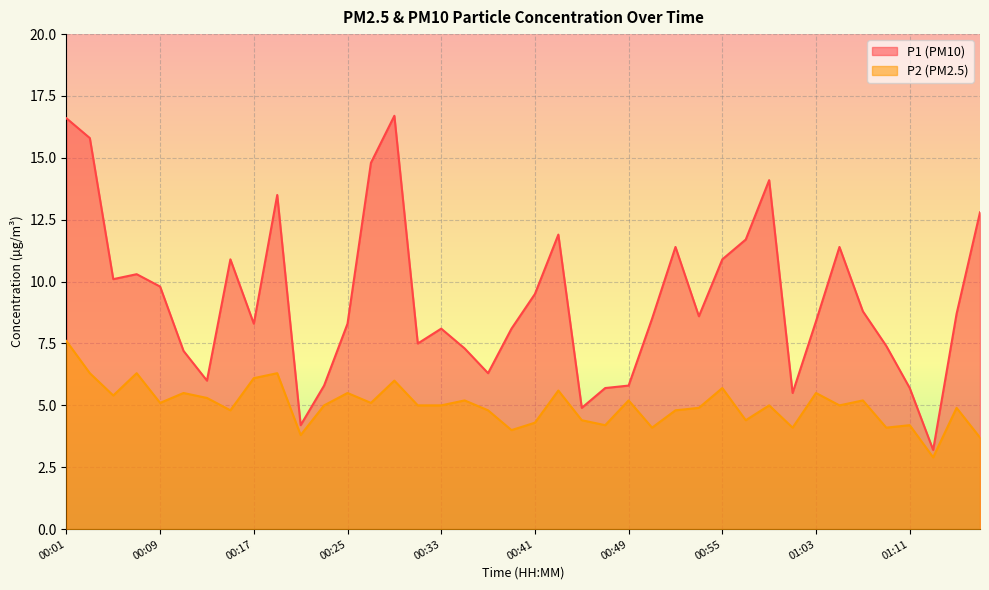

Is it true that P2 equals 5.0 at 00:33?

True